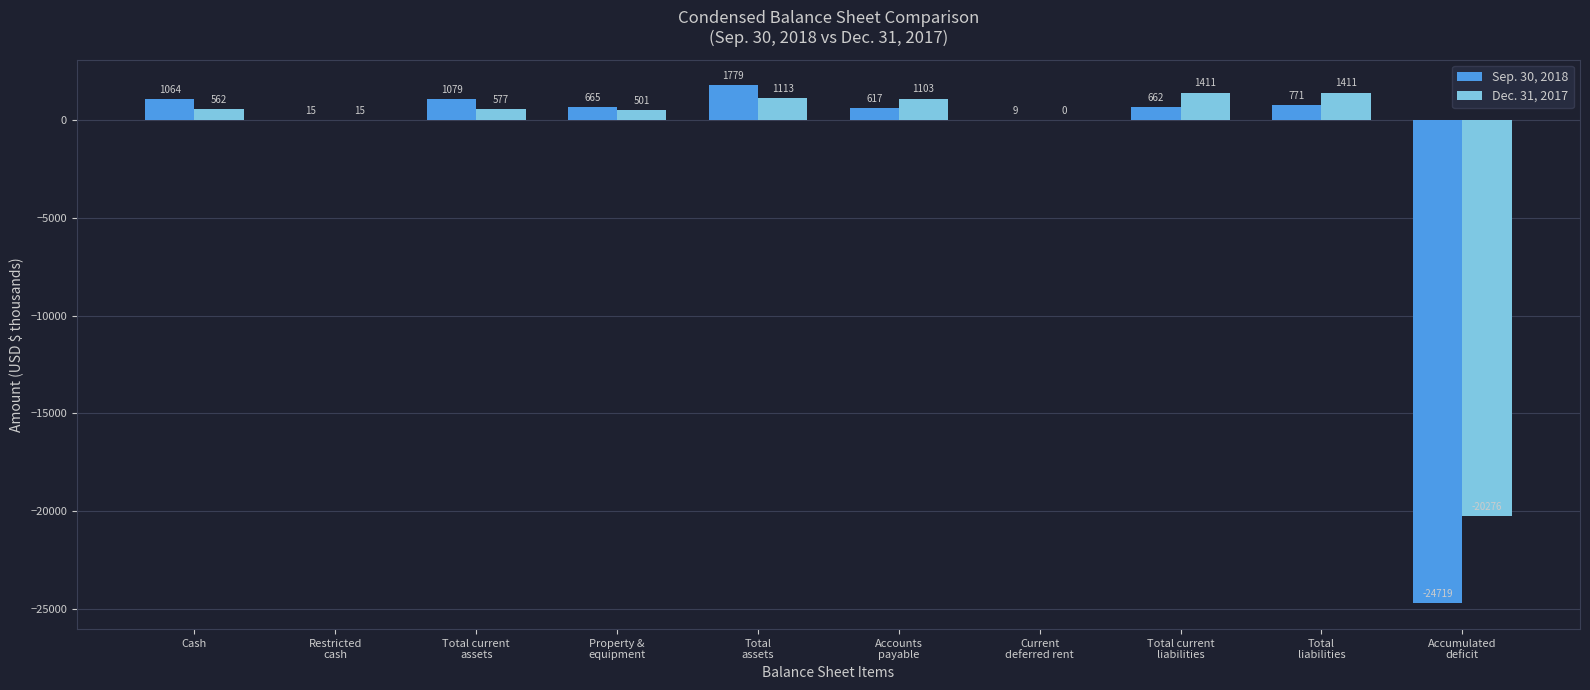

How many positive values does the Sep. 30, 2018 series have?

9